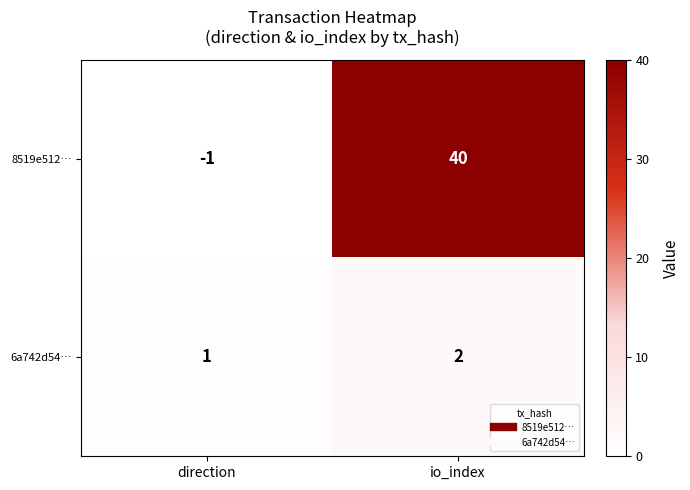

Count the number of data series in this chart.

2